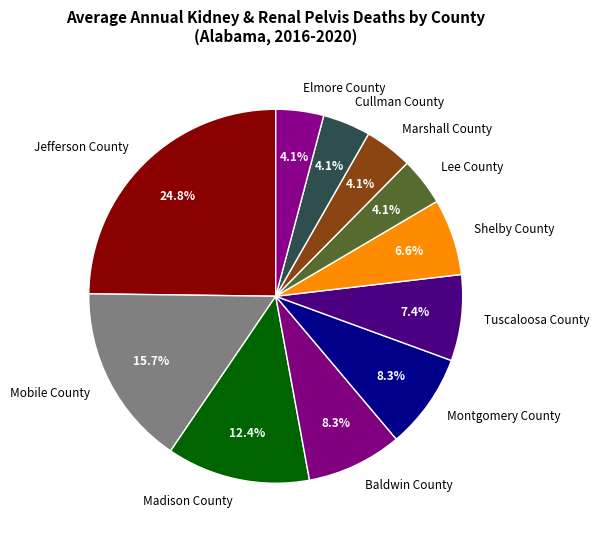

Does Madison County represent more than half of the total?

No